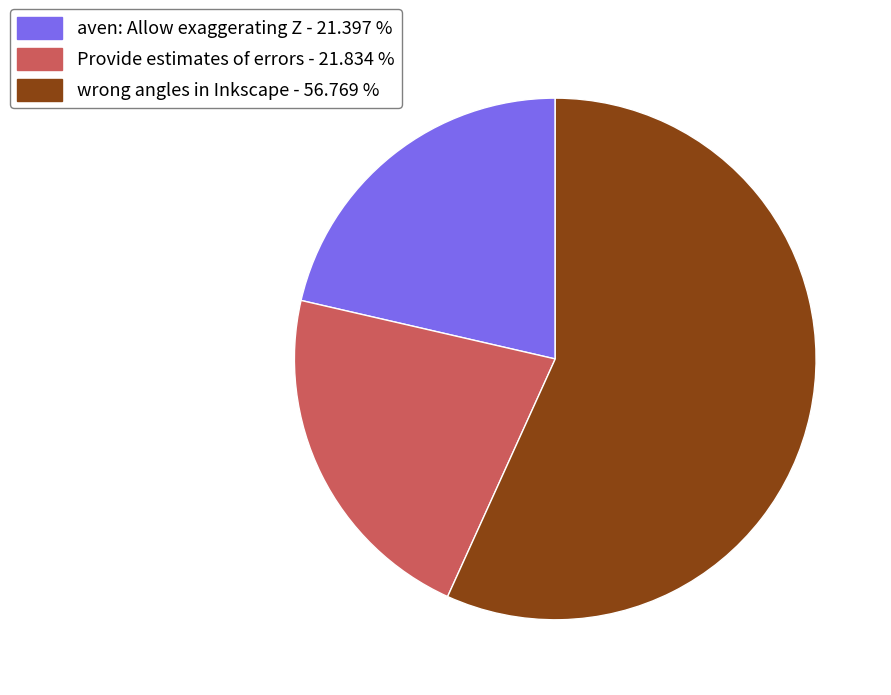

What is the majority slice?

wrong angles in Inkscape